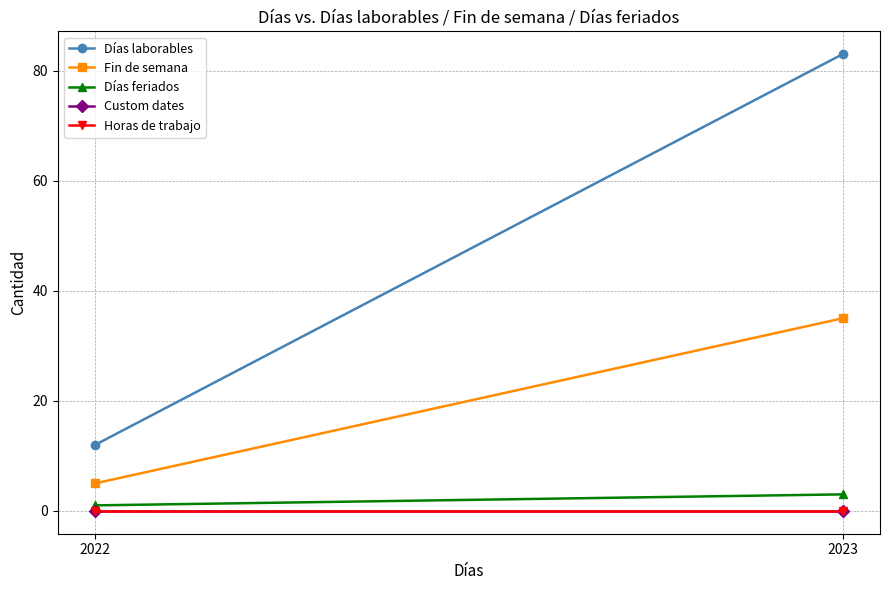

How many lines are shown in the chart?

5